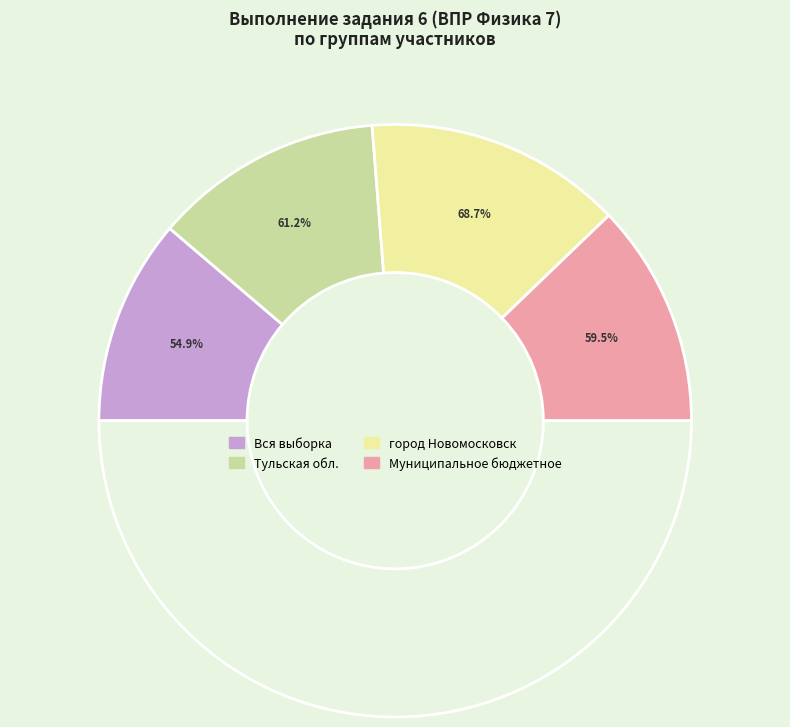

Between Тульская обл. and Вся выборка, which is larger?

Тульская обл.